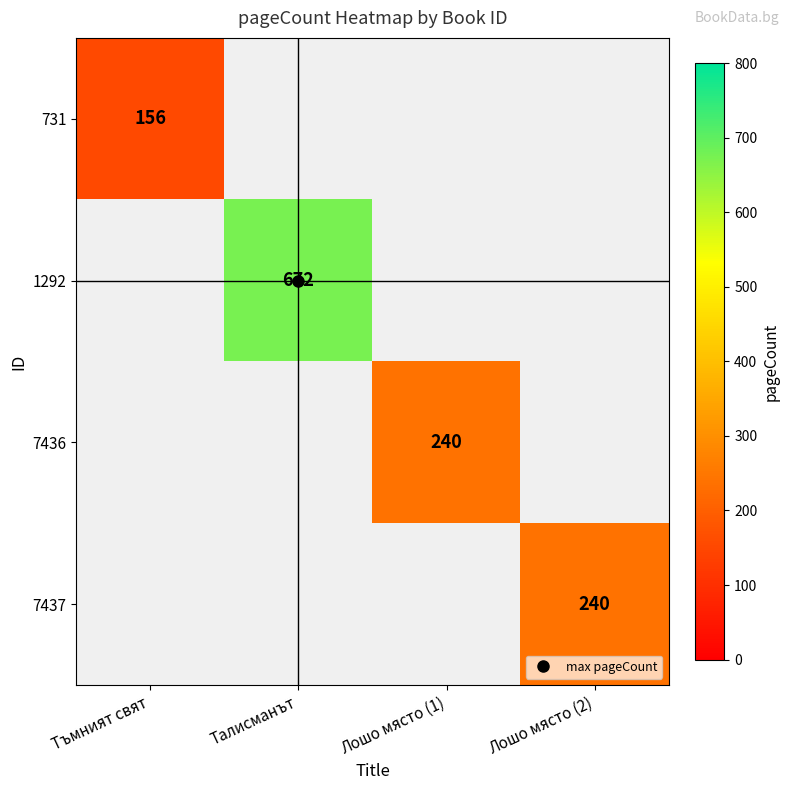

At how many categories does at least one series exceed 635?

1